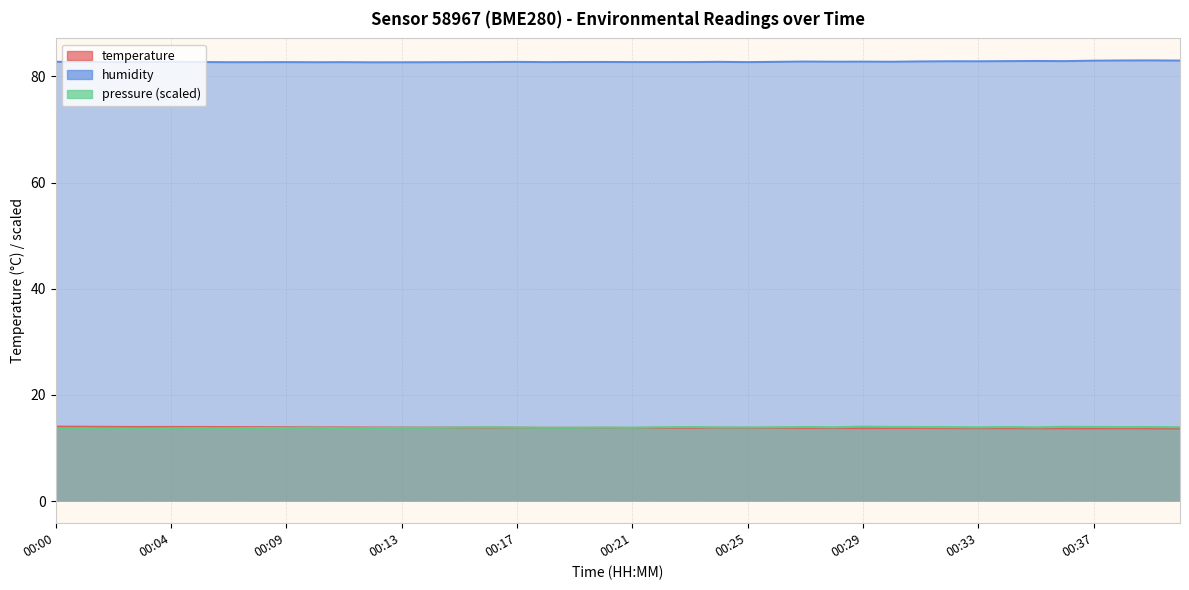

What is the minimum value for temperature?

13.7